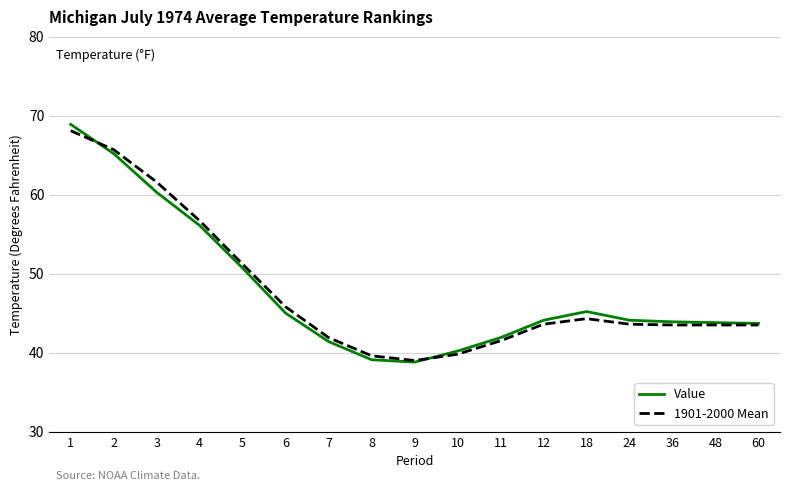

At which category is the sum across all series the highest?

1